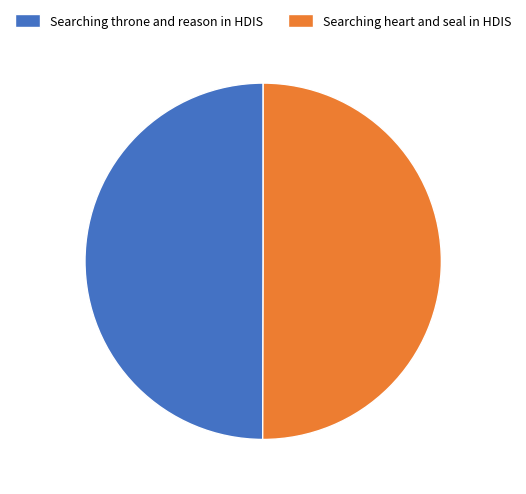

True or false: Searching heart and seal in HDIS accounts for 35% of the total.

False